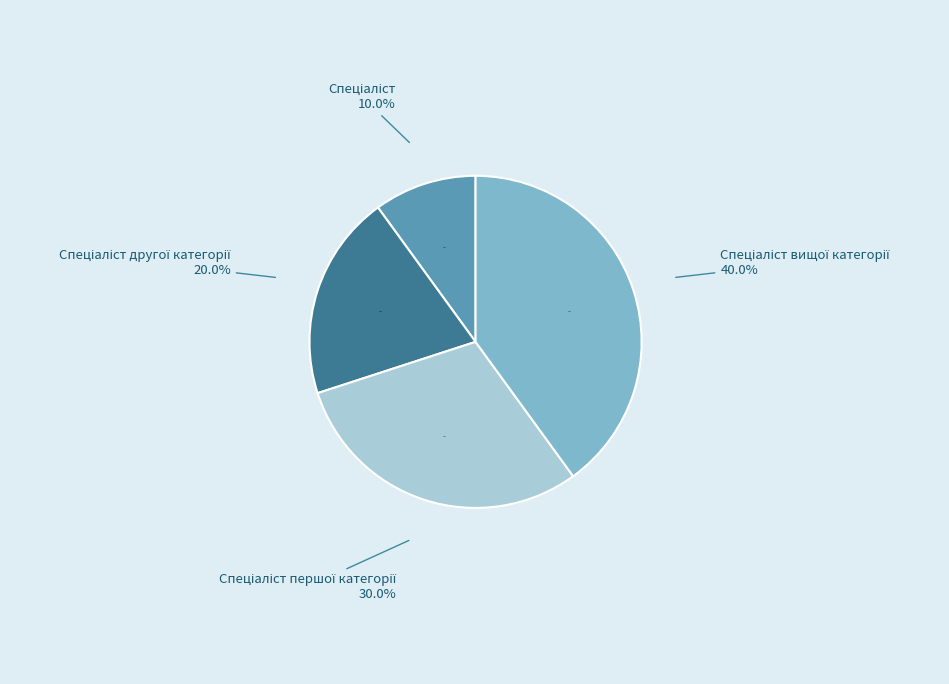

The Спеціаліст slice represents 10% of the pie. True or false?

True